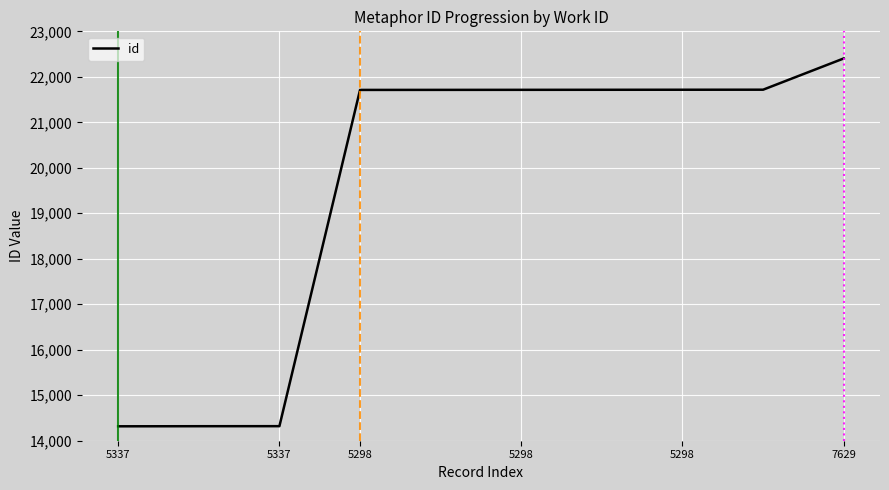

What is the greatest value displayed?

22404